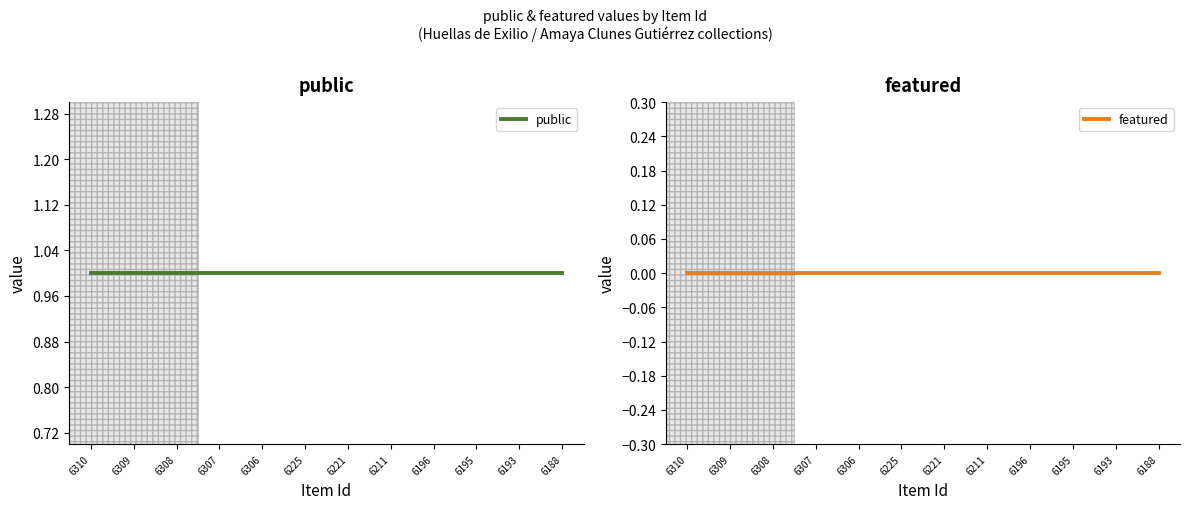

Which category has the highest value across all series?

6310